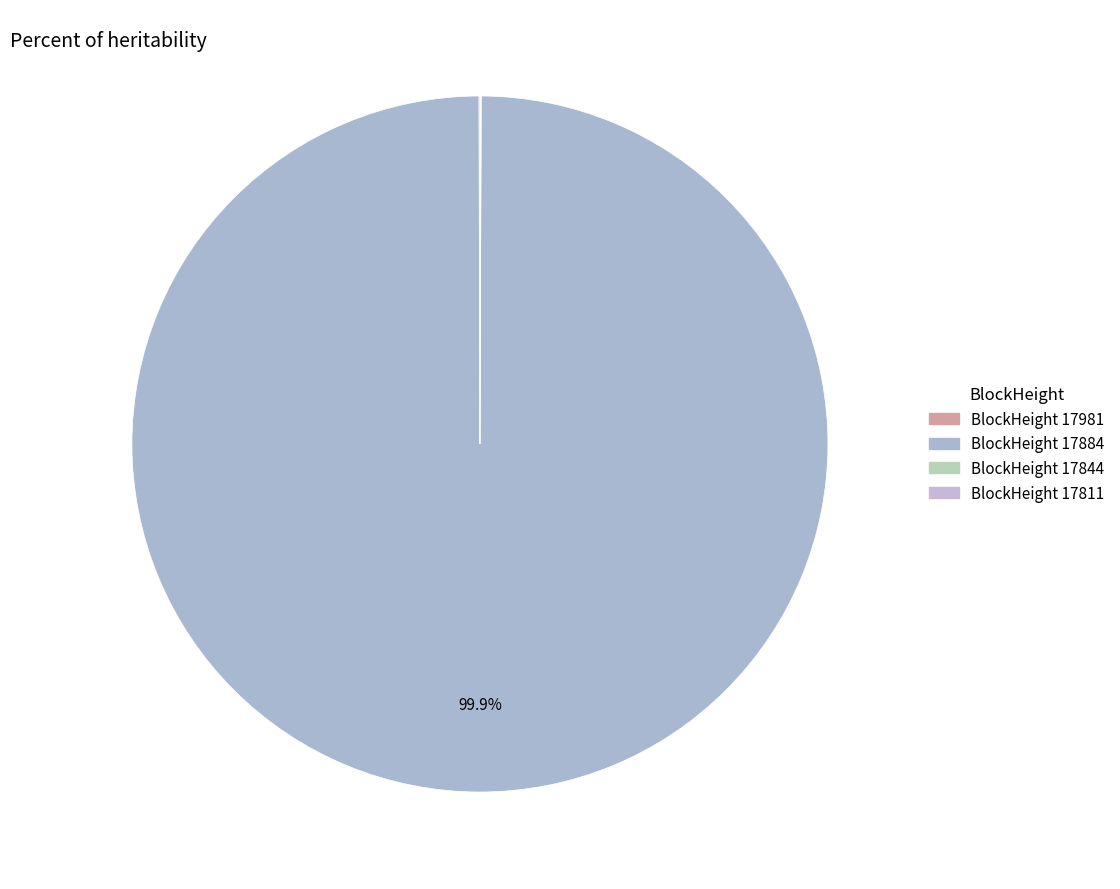

Which category accounts for the majority?

17884